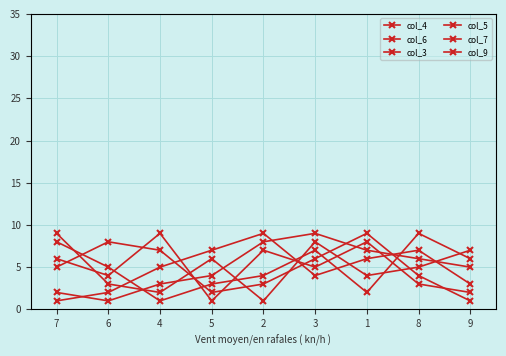

Count the number of categories in the chart.

9